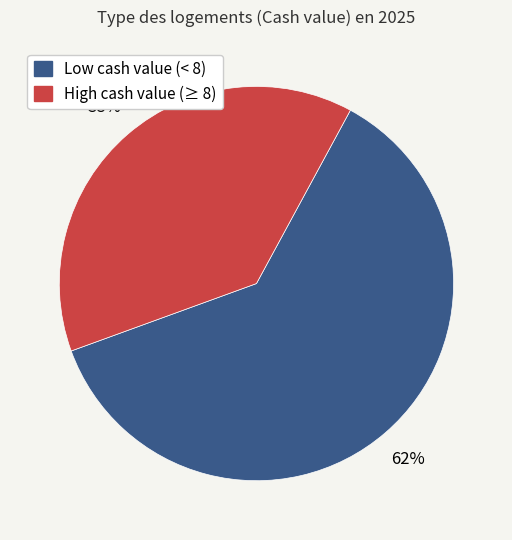

To the nearest percent, what is the average slice percentage?

50%